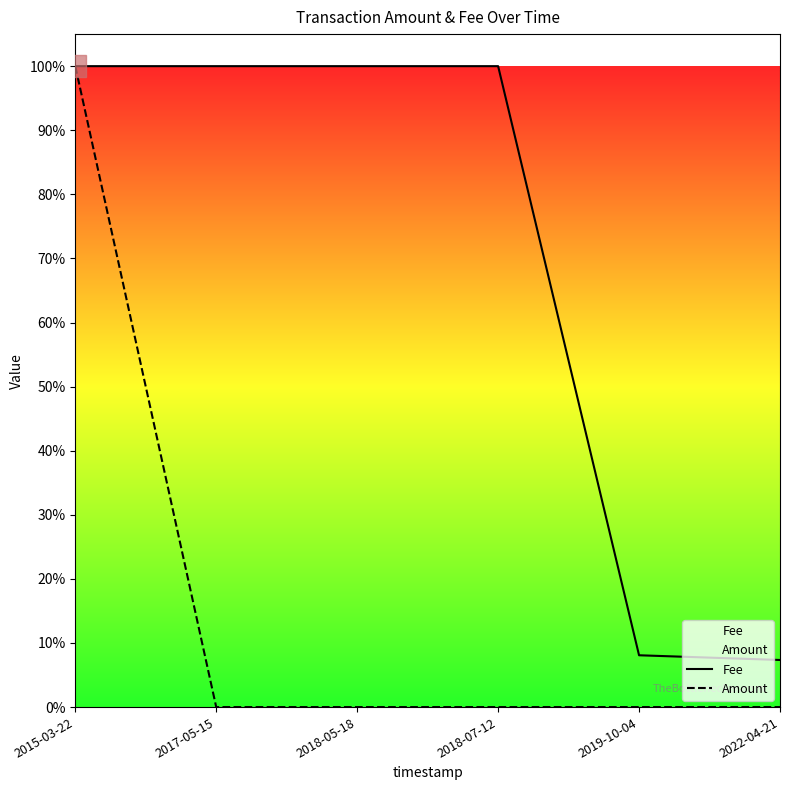

Does the chart display data point markers on the line(s)?

No